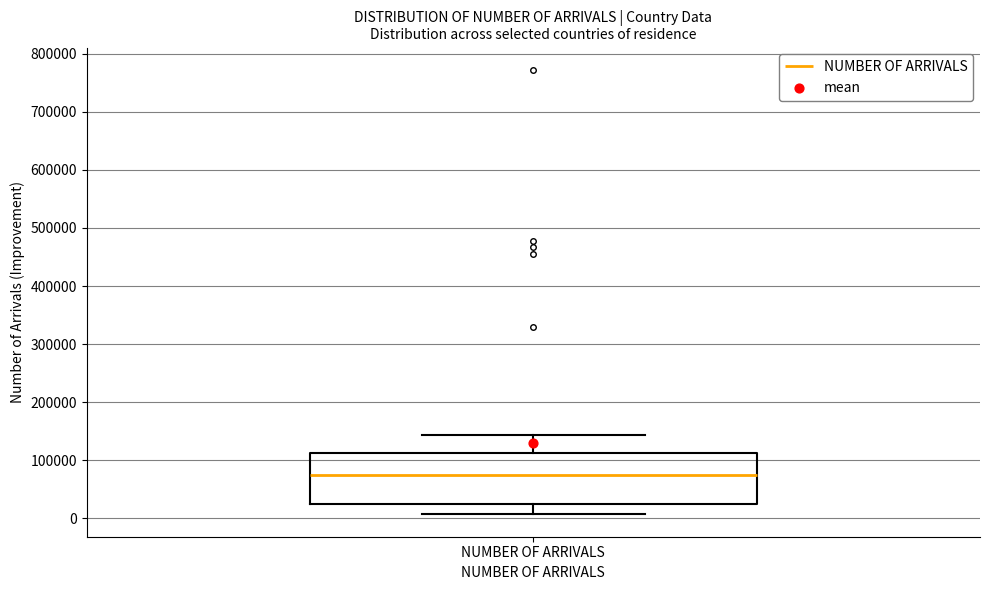

Read this box plot against the y-axis: the position of the median line, the range covered by the box, and the ends of both whiskers. The values are not printed on the chart, so give them approximately, as read against the axis.

median 80000, box 20000 to 110000, whiskers 10000 to 140000